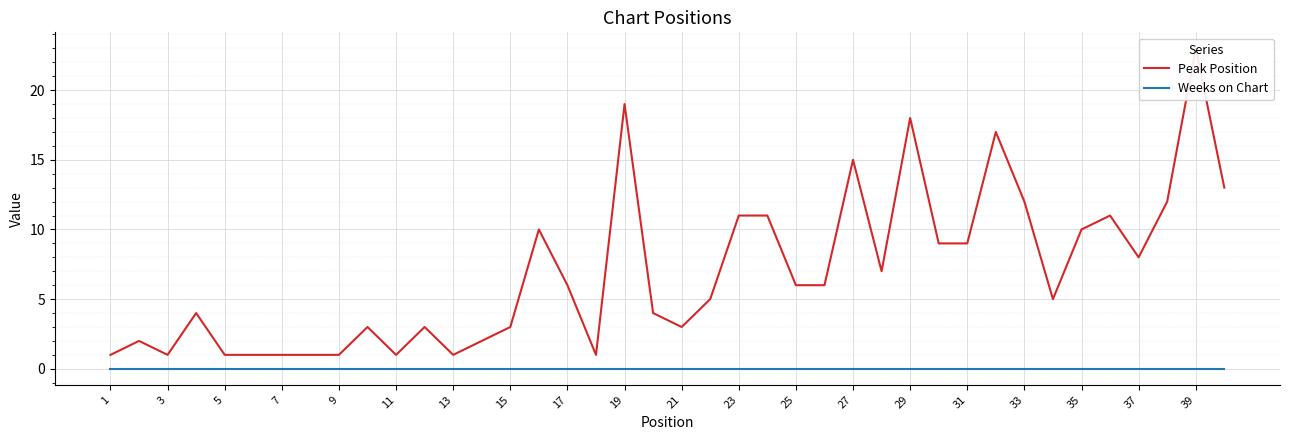

How many lines are shown in the chart?

2